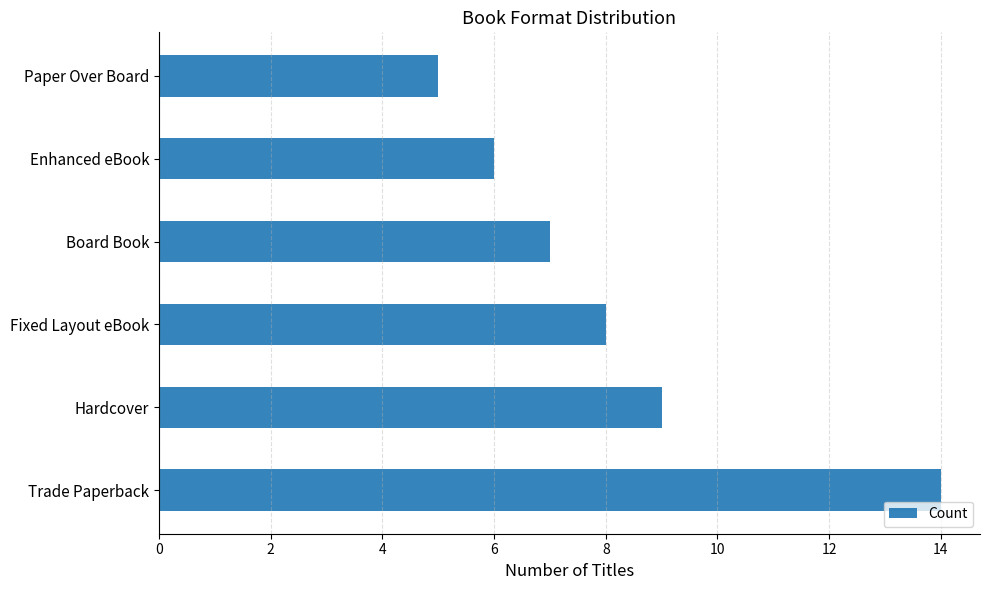

Reading bottom to top, list all the values displayed in this chart.

Trade Paperback=14	Hardcover=9	Fixed Layout eBook=8	Board Book=7	Enhanced eBook=6	Paper Over Board=5